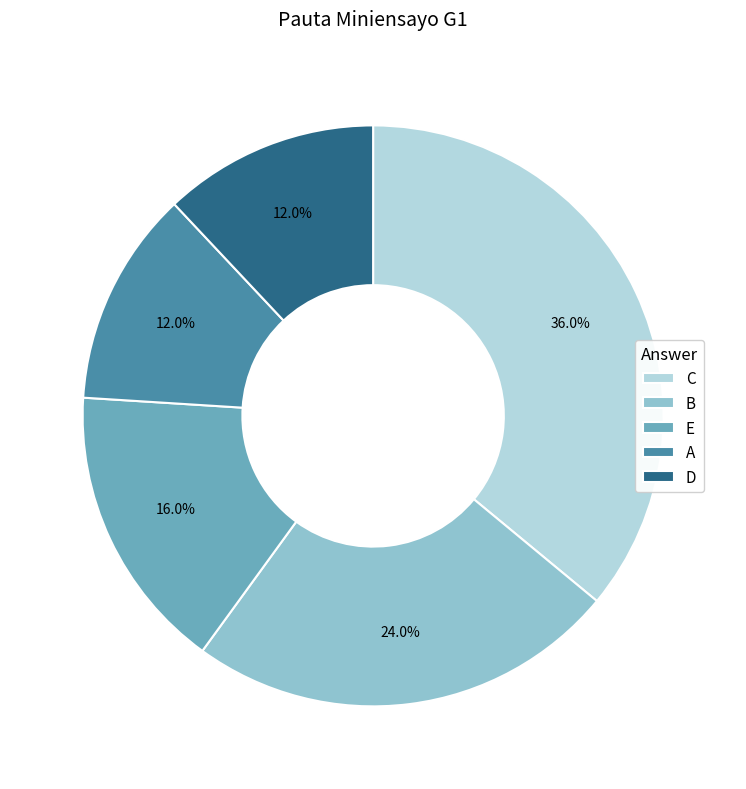

Which has a higher value, C or A?

C